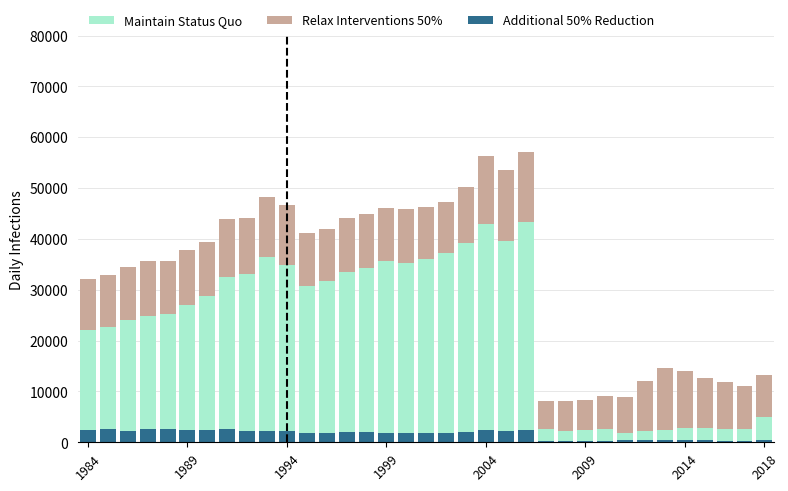

What is the sum of the Relax Interventions 50% values at 30 and 28?

21141